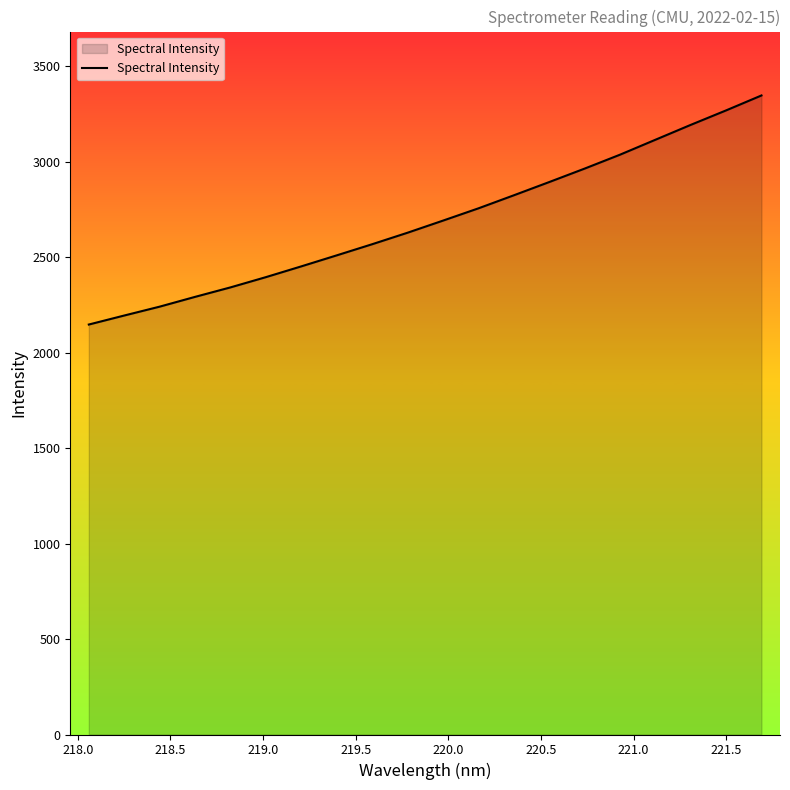

What is the difference between the maximum and minimum values?

1199.9